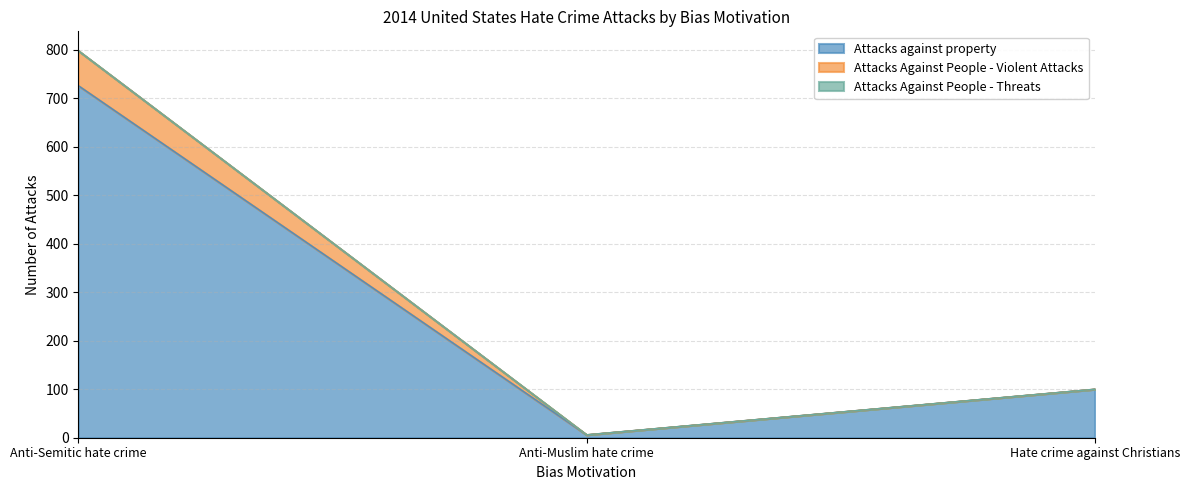

List the labels in order of Attacks against property value, smallest first.

Anti-Muslim hate crime, Hate crime against Christians, Anti-Semitic hate crime